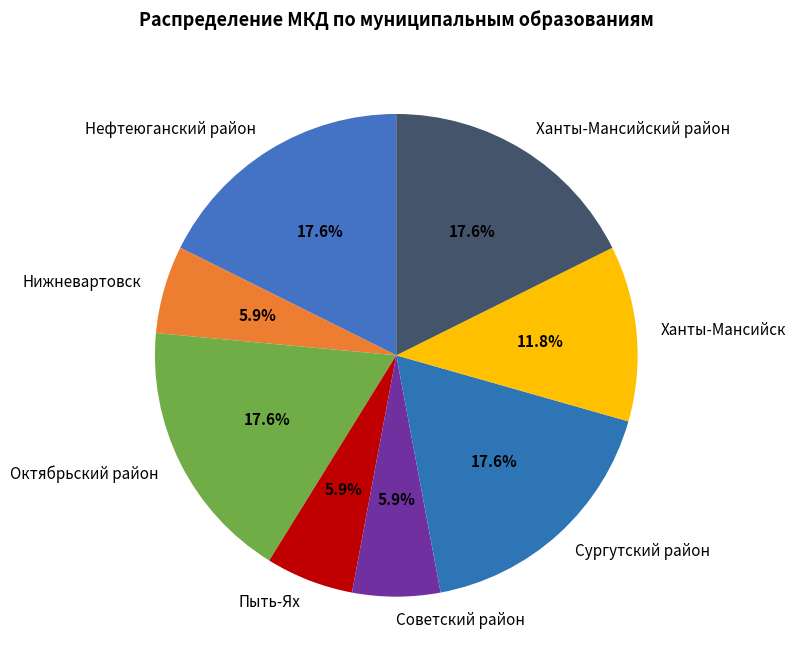

What percentage is the Нижневартовск slice, to the nearest percent?

6%